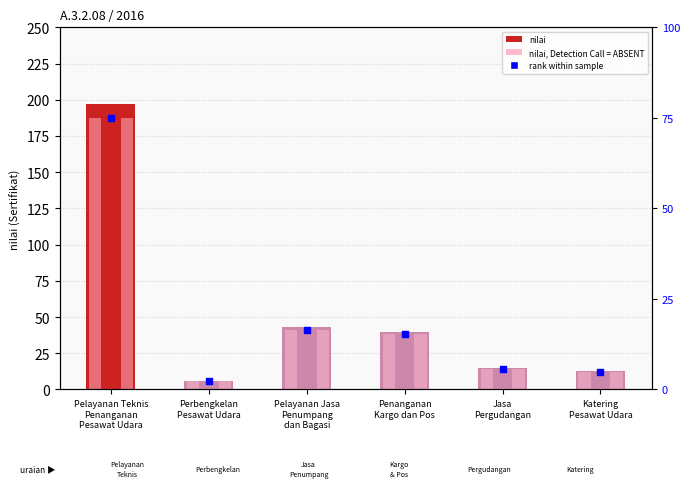

What is the total value across all series at Penanganan
Kargo dan Pos?

55.2